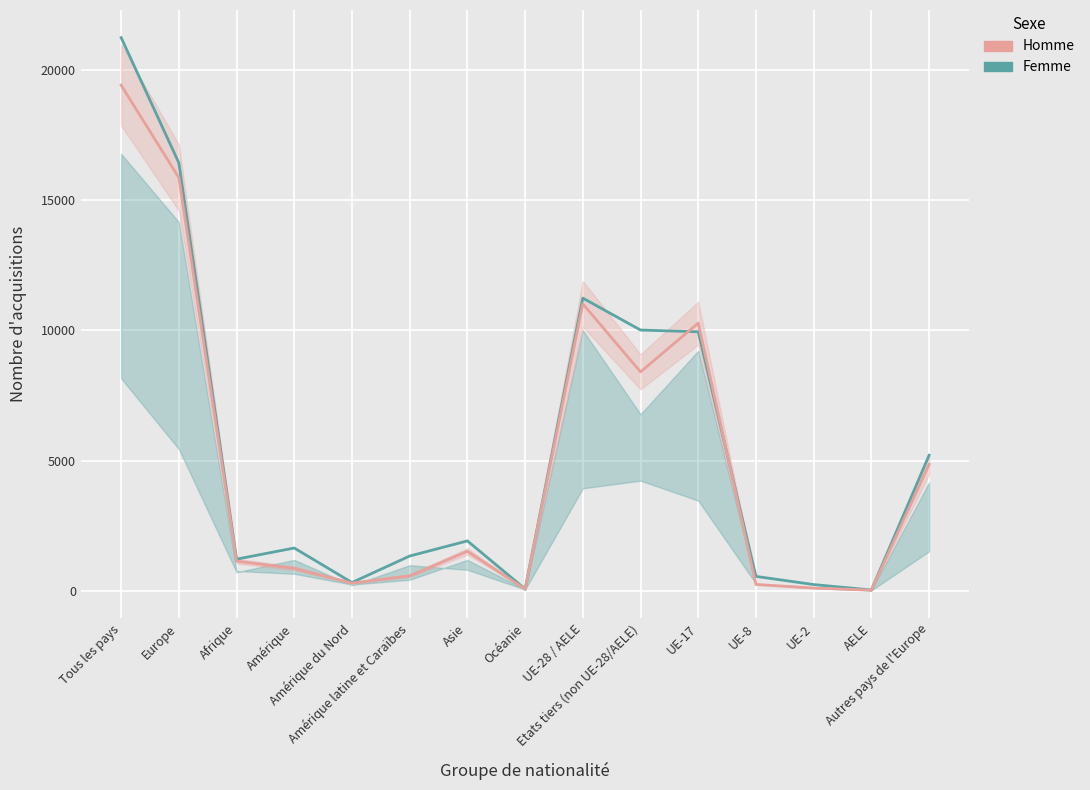

The value of Homme at Océanie is 81. True or false?

False